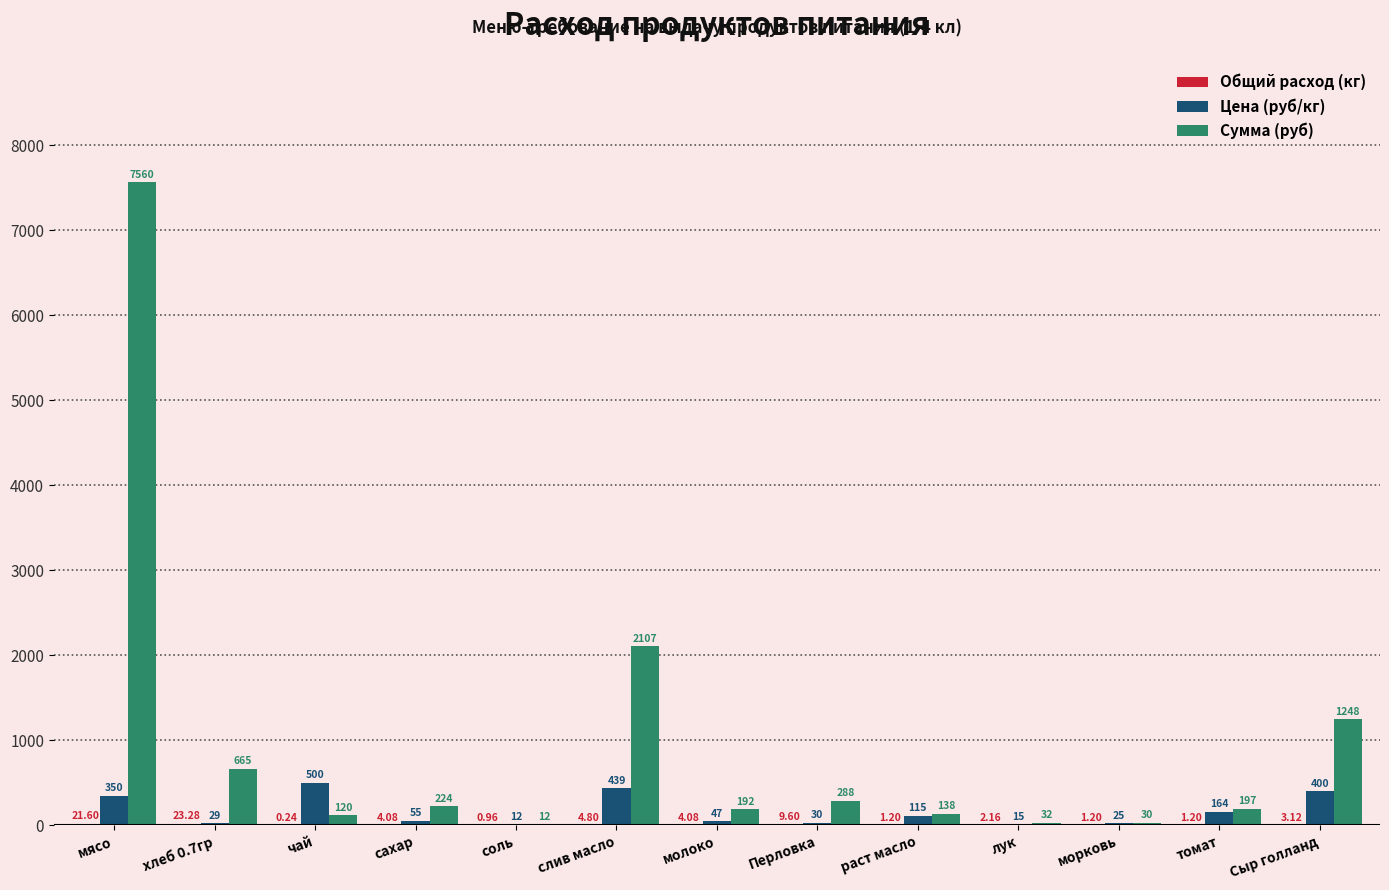

At which category is the sum across all series the highest?

мясо